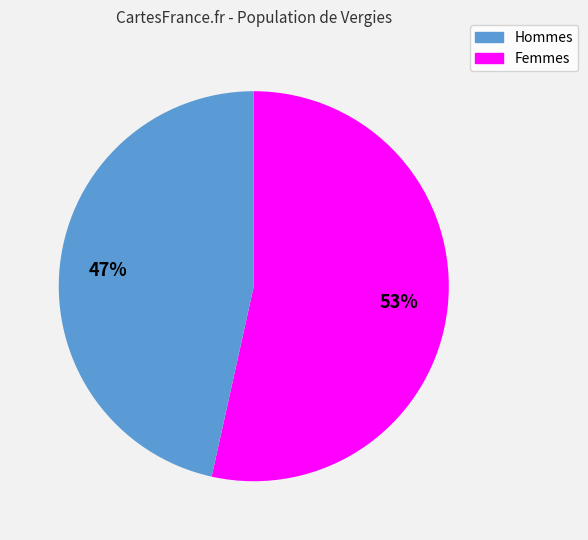

Is there a majority slice in this chart?

Yes